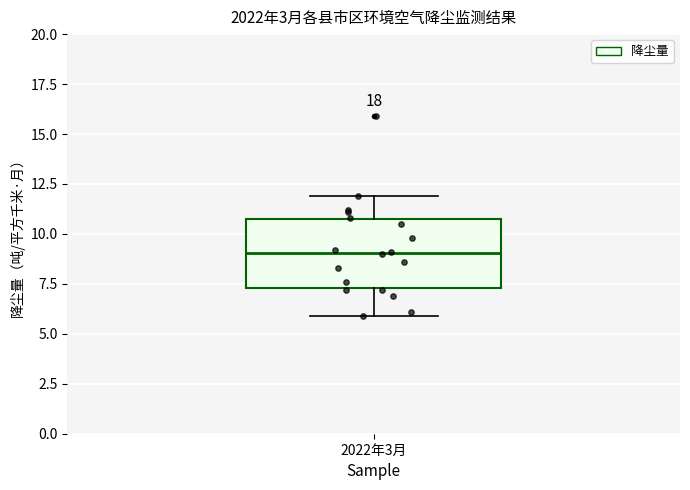

Read this box plot against the y-axis: the position of the median line, the range covered by the box, and the ends of both whiskers. The values are not printed on the chart, so give them approximately, as read against the axis.

median 9.0, box 7.5 to 10.5, whiskers 6.0 to 12.0